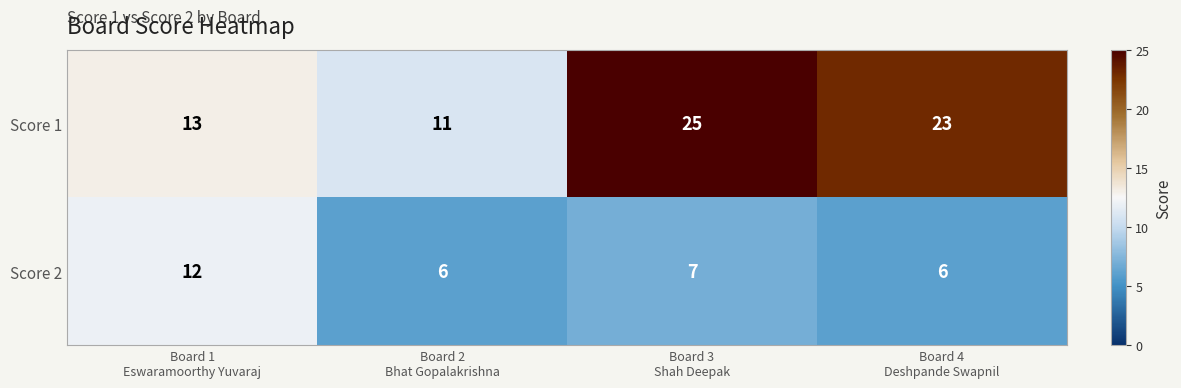

What is the difference between the maximum and second lowest values in the Score 2 series?

6